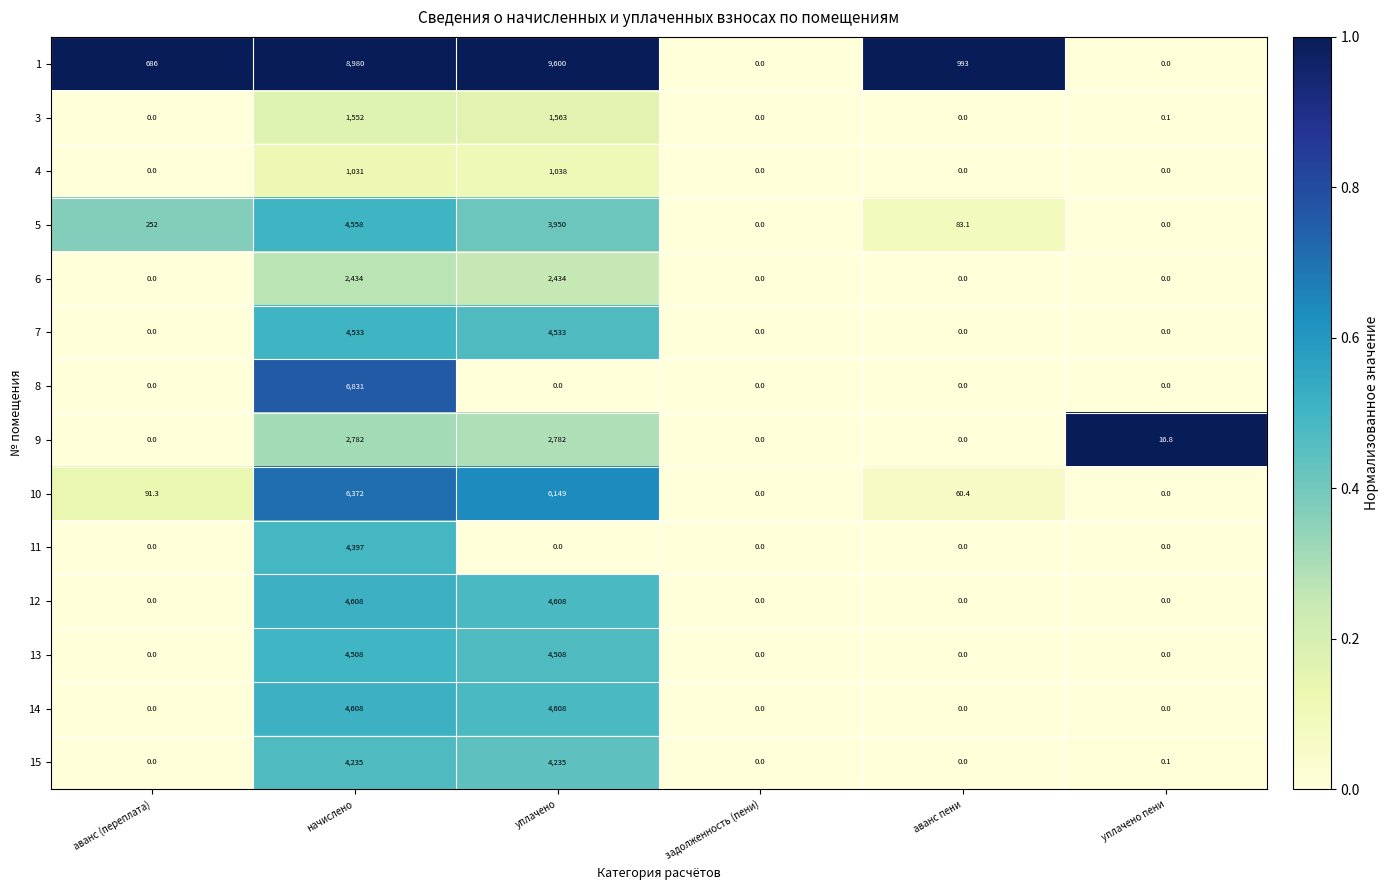

How many 6 values are between 0 and 2434?

6